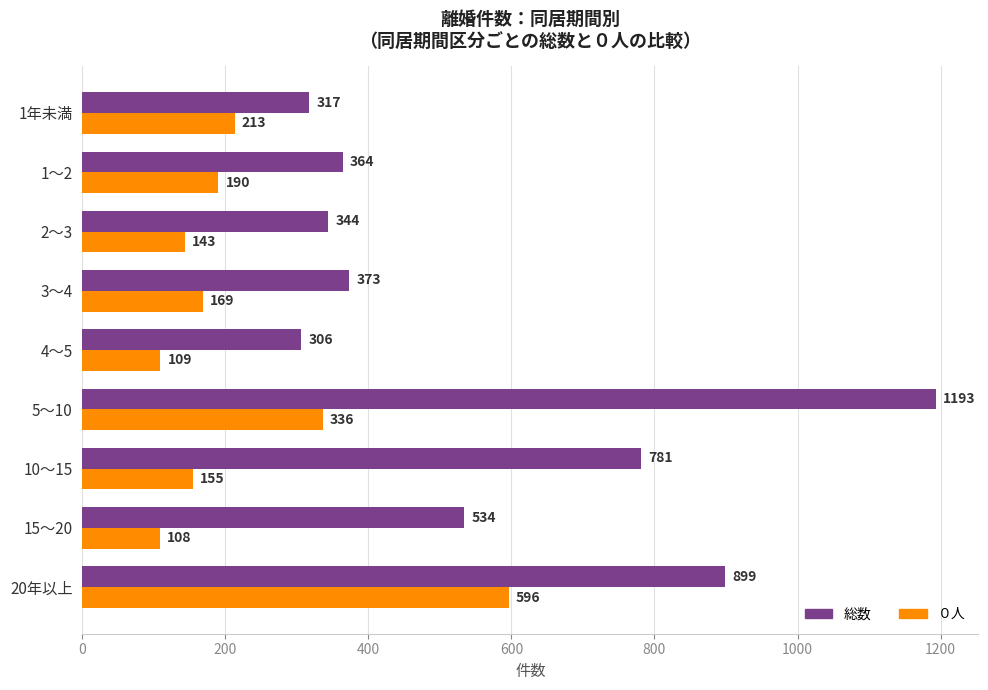

Which series has the largest total across all categories?

総数